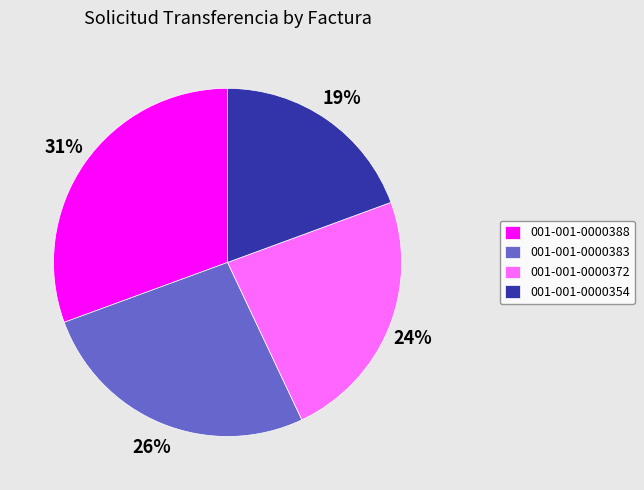

How many slices are in this pie chart?

4